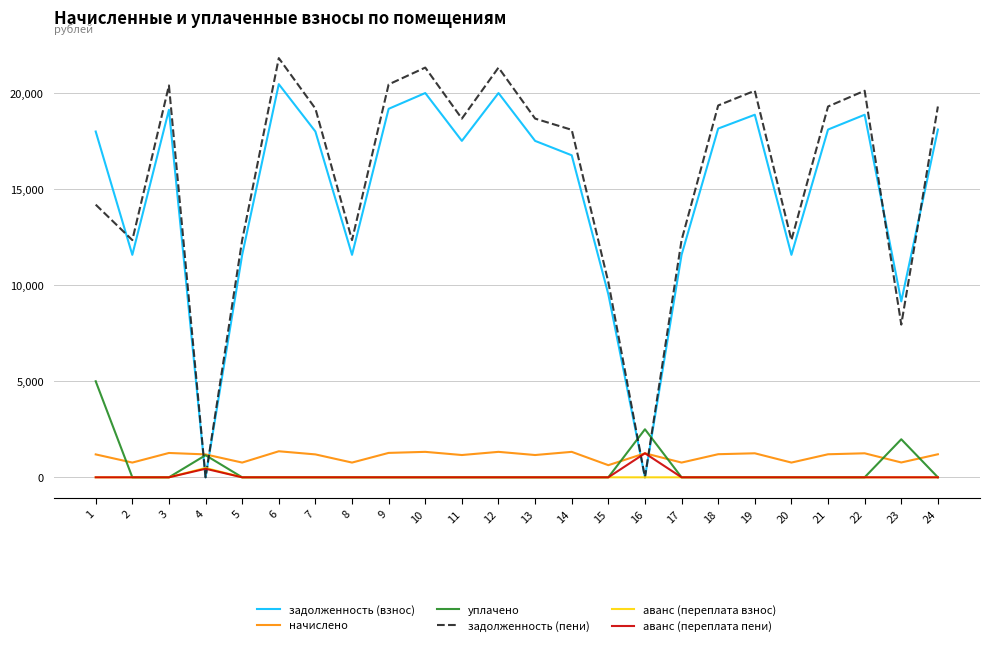

What is the total value across all series at 4?

3275.3